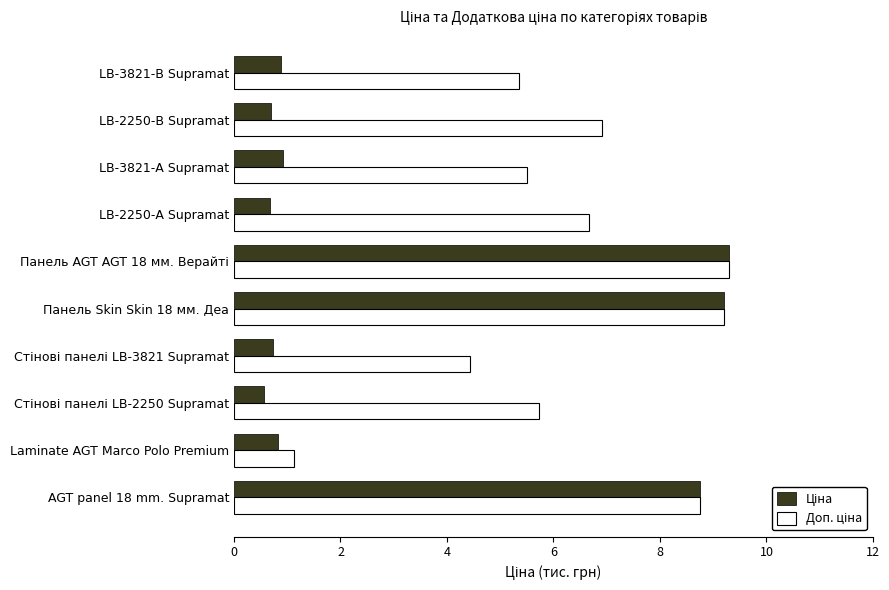

What is the minimum value shown in the chart?

0.6